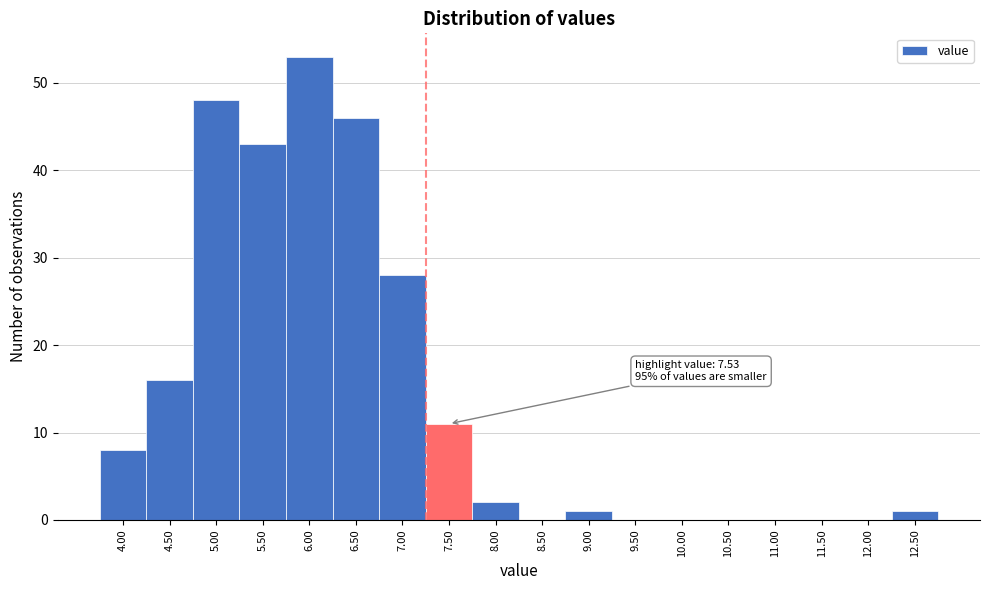

Reading right to left, what are all the values shown in this chart?

12.50=1	12.00=0	11.50=0	11.00=0	10.50=0	10.00=0	9.50=0	9.00=1	8.50=0	8.00=2	7.50=11	7.00=28	6.50=46	6.00=53	5.50=43	5.00=48	4.50=16	4.00=8